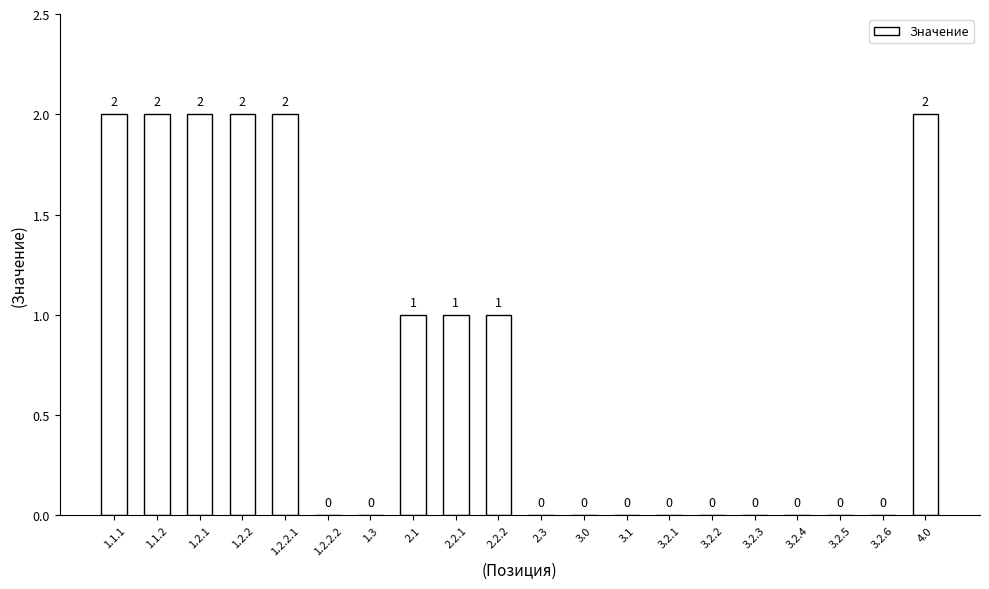

The chart shows a value of 1 at 2.2.1. True or false?

True